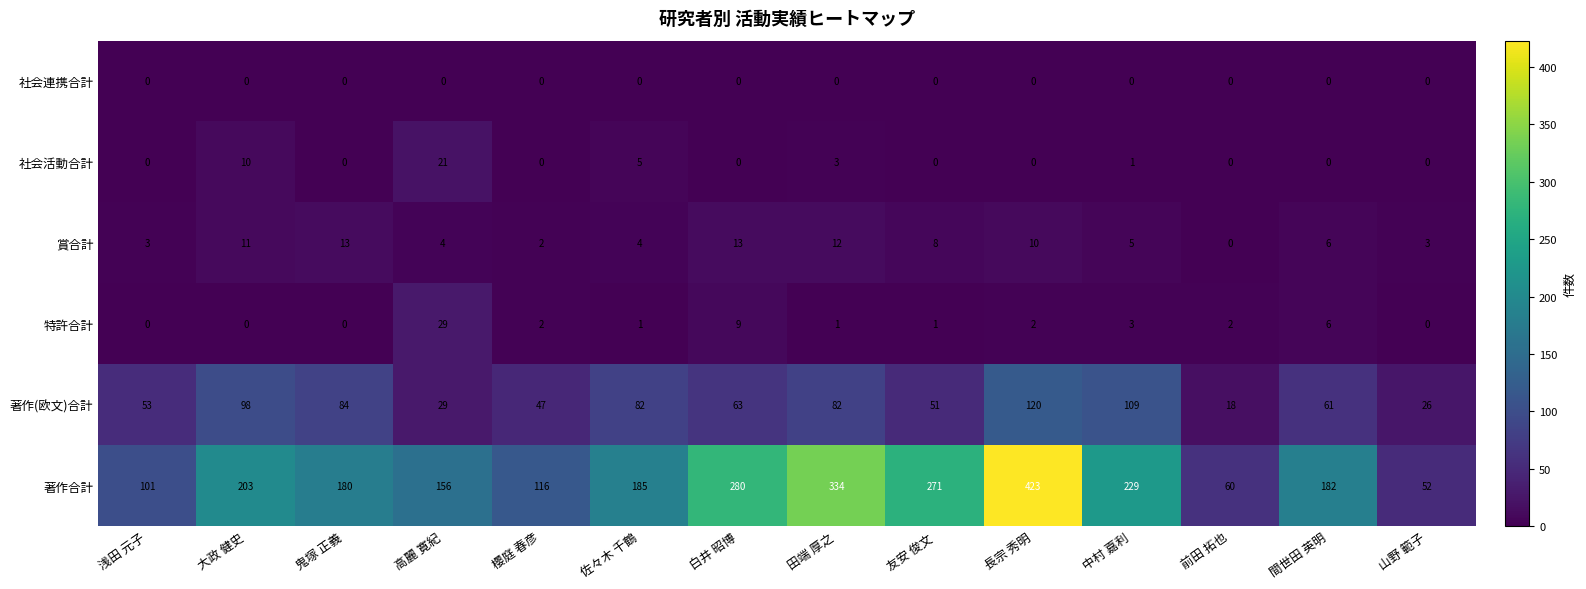

The value of 社会連携合計 at 山野 範子 is 0. True or false?

True